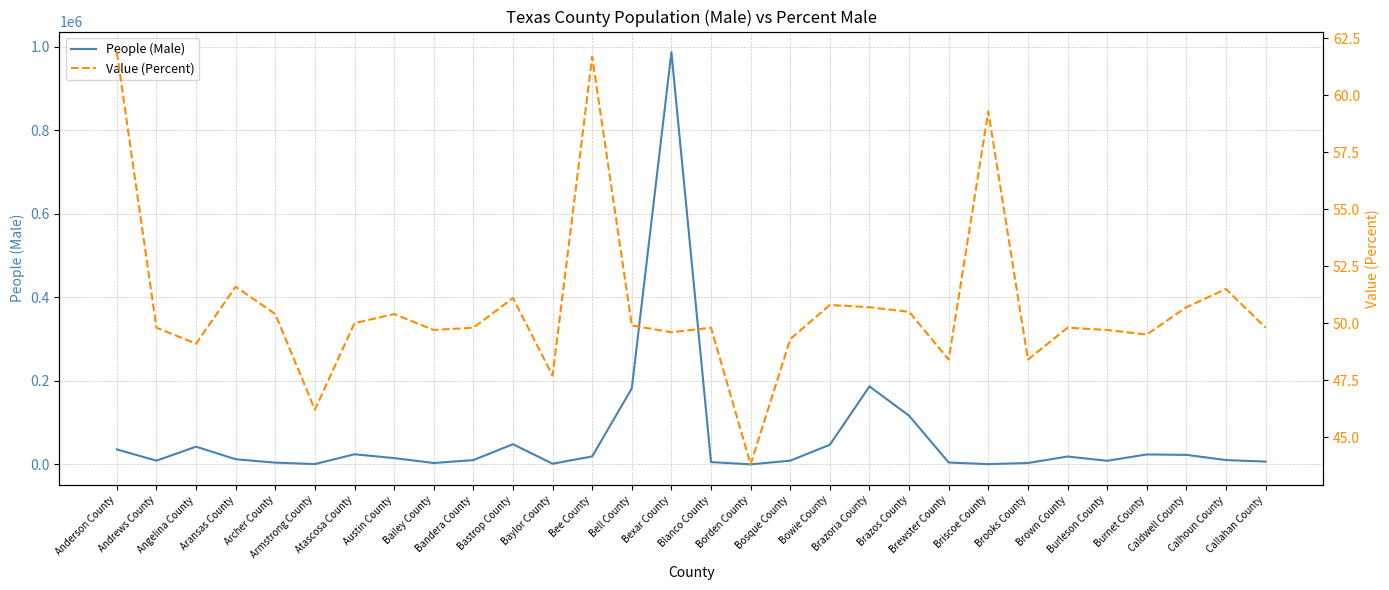

What is the average value of the Value (Percent) series?

50.7